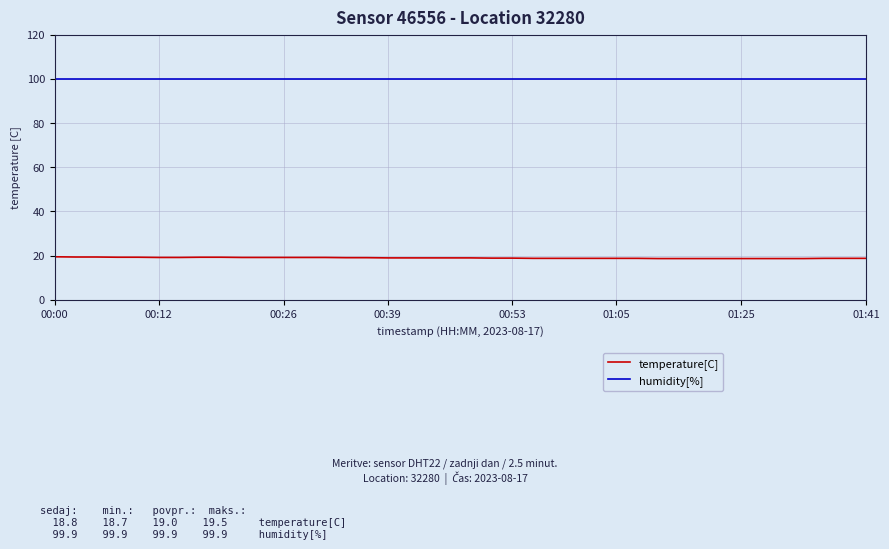

What is the minimum value shown in the chart?

18.7